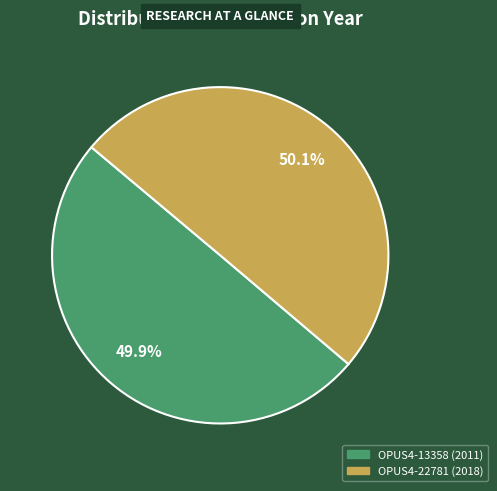

Does any single category account for the majority?

Yes